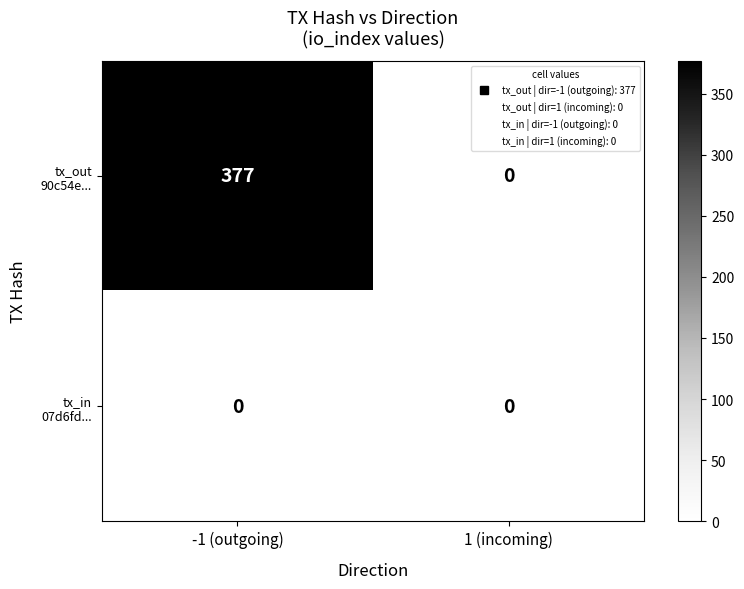

What is the total value across all series at -1 (outgoing)?

377